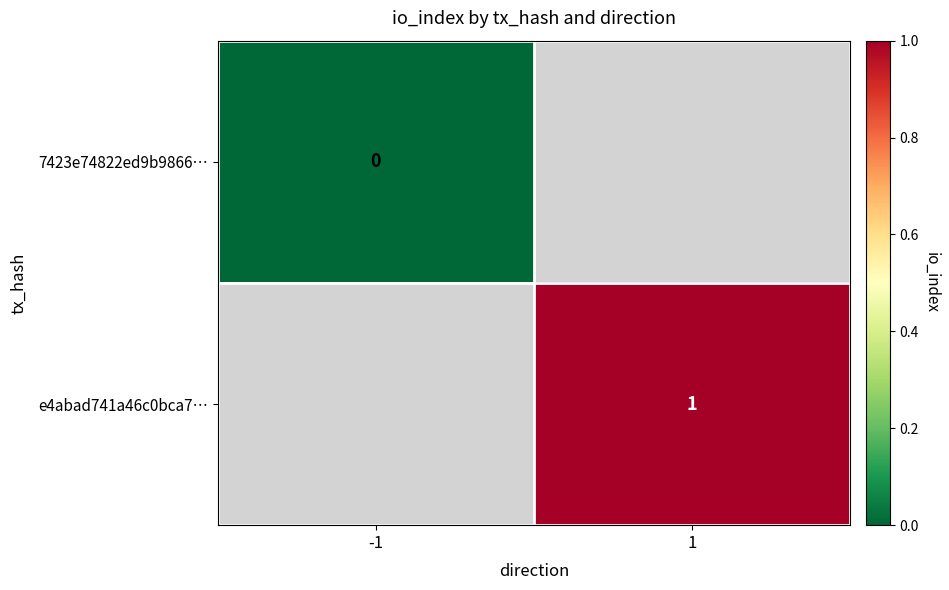

The e4abad741a46c0bca7… series shows 2 at 1. True or false?

False